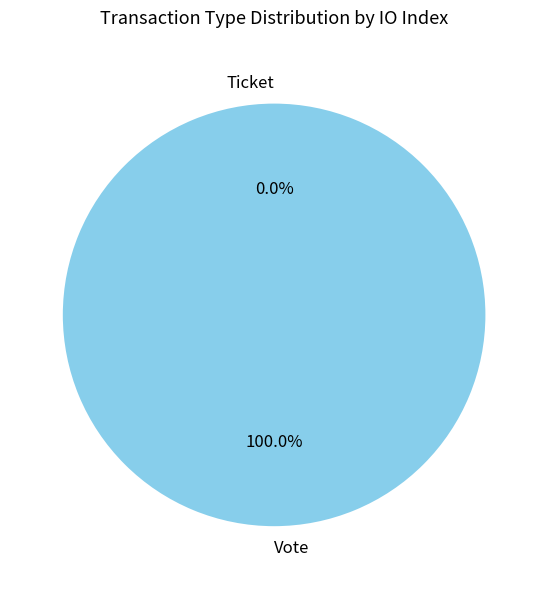

Does any single category account for the majority?

Yes